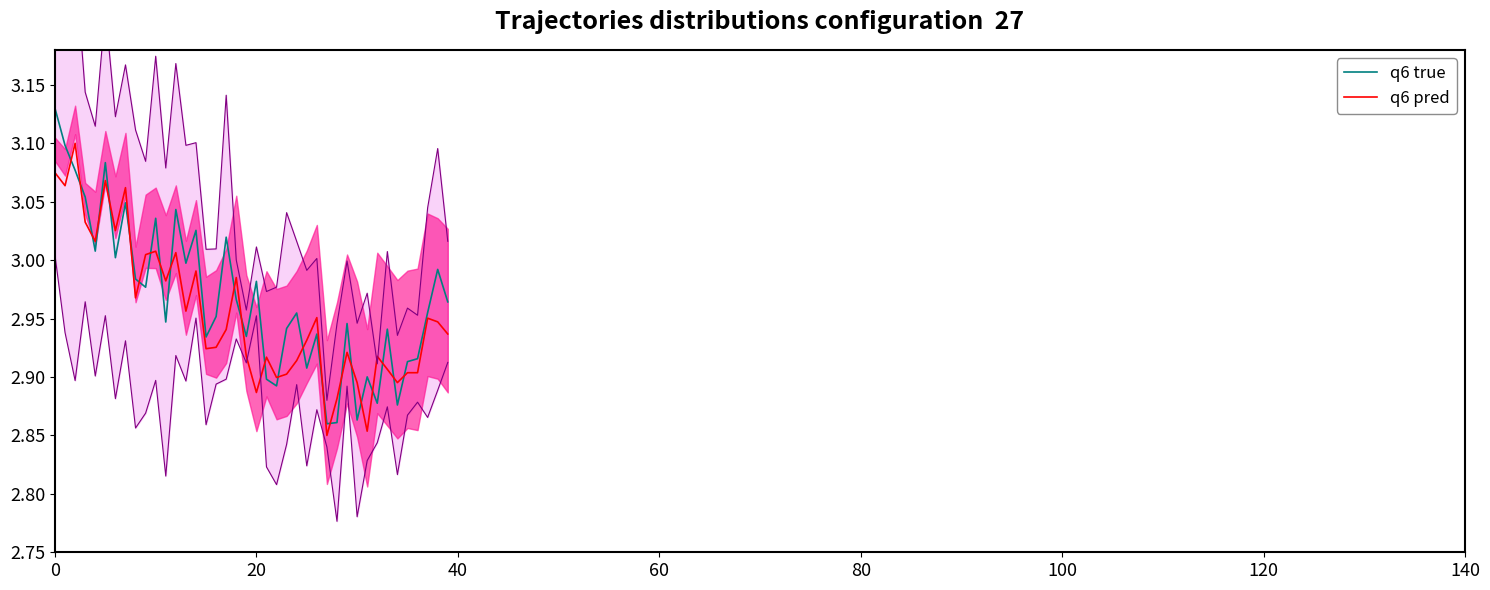

What is the sum of the q6 pred values at 13 and 140?

6.0